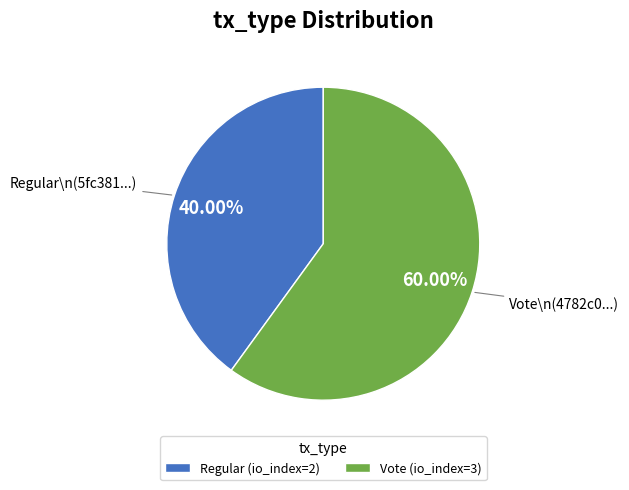

What percentage do Vote (io_index=3) and Regular (io_index=2) together represent?

100.0%